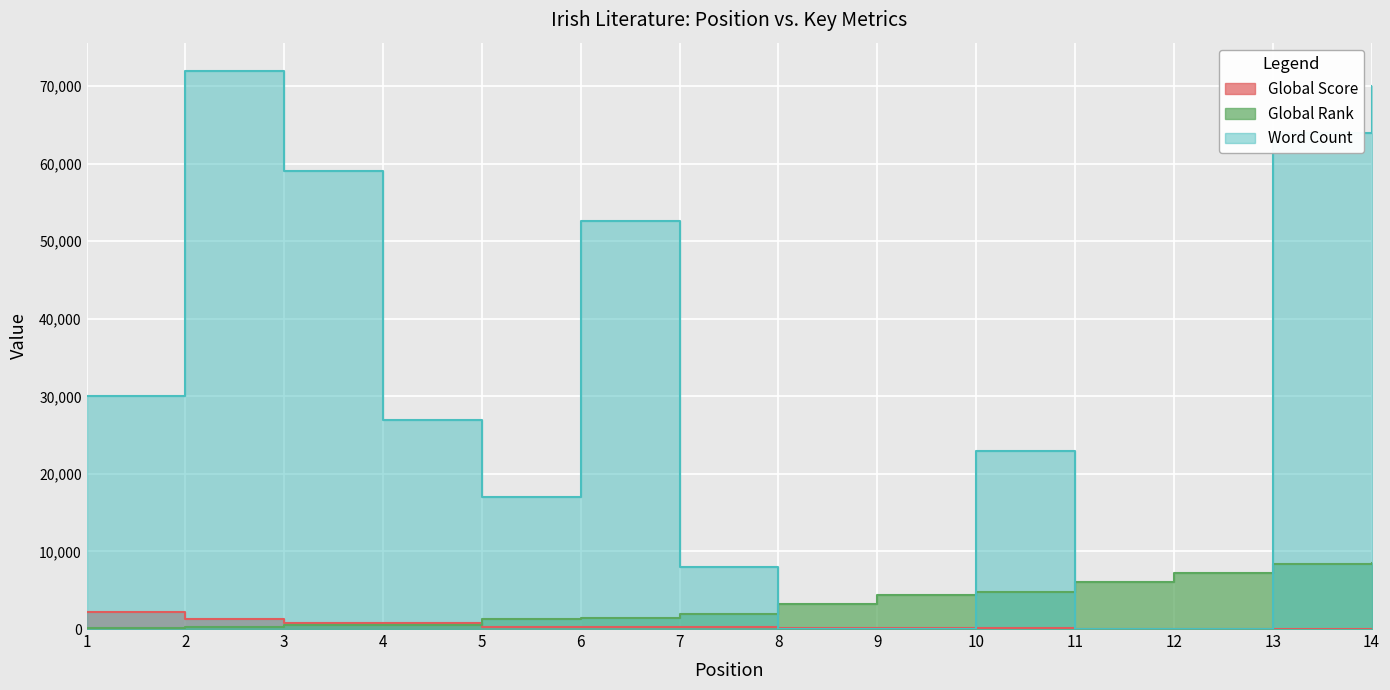

How many lines are shown in the chart?

3